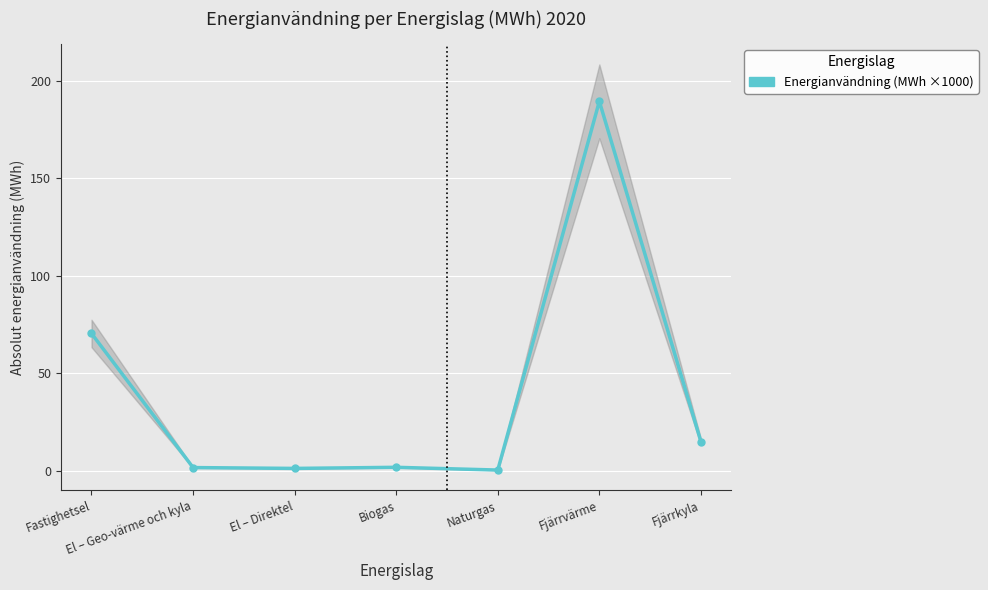

What position from the right is Fjärrkyla?

1